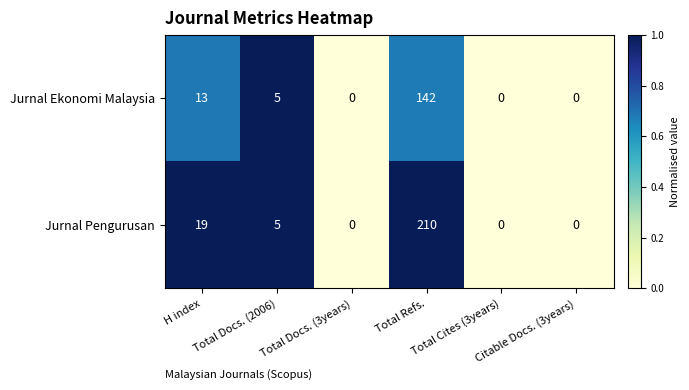

Rank the series by their average value, from highest to lowest.

Jurnal Pengurusan, Jurnal Ekonomi Malaysia